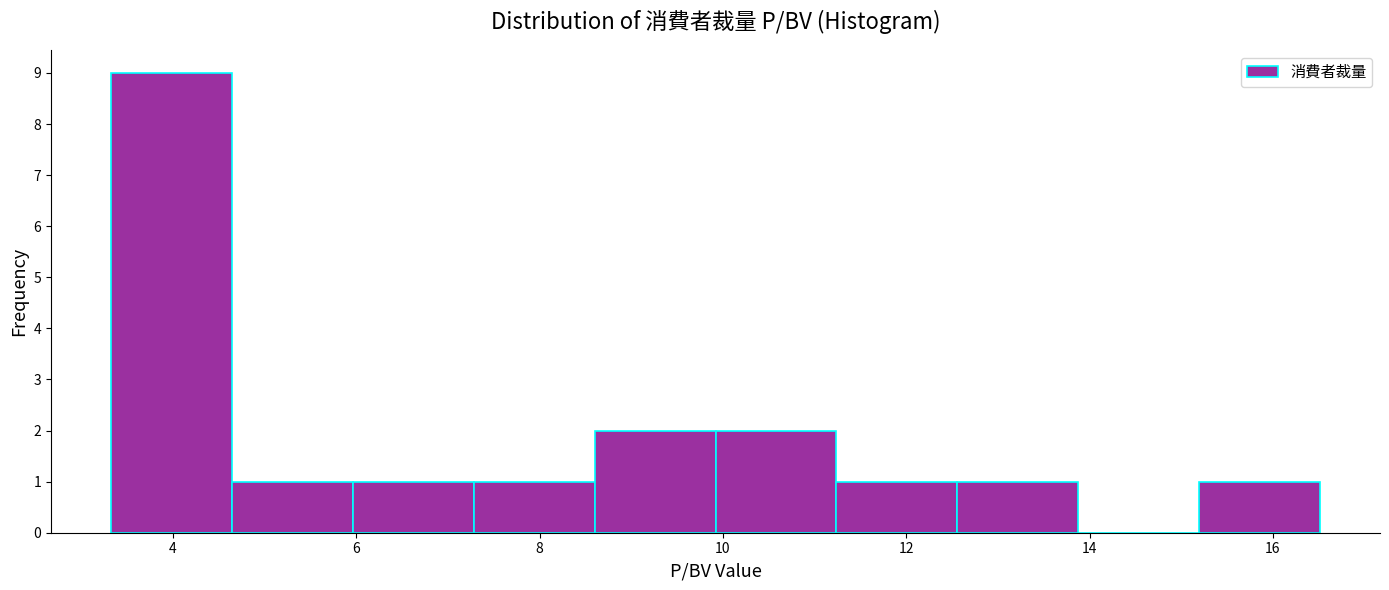

How tall is the bar that spans 3.4 to 4.6 on the x-axis? Neither the bar edges nor the heights are printed on the chart, so give them approximately, as read against the axes.

9